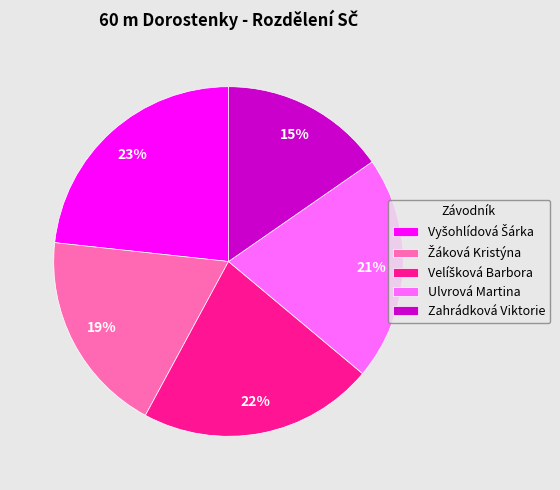

Is there a majority slice in this chart?

No